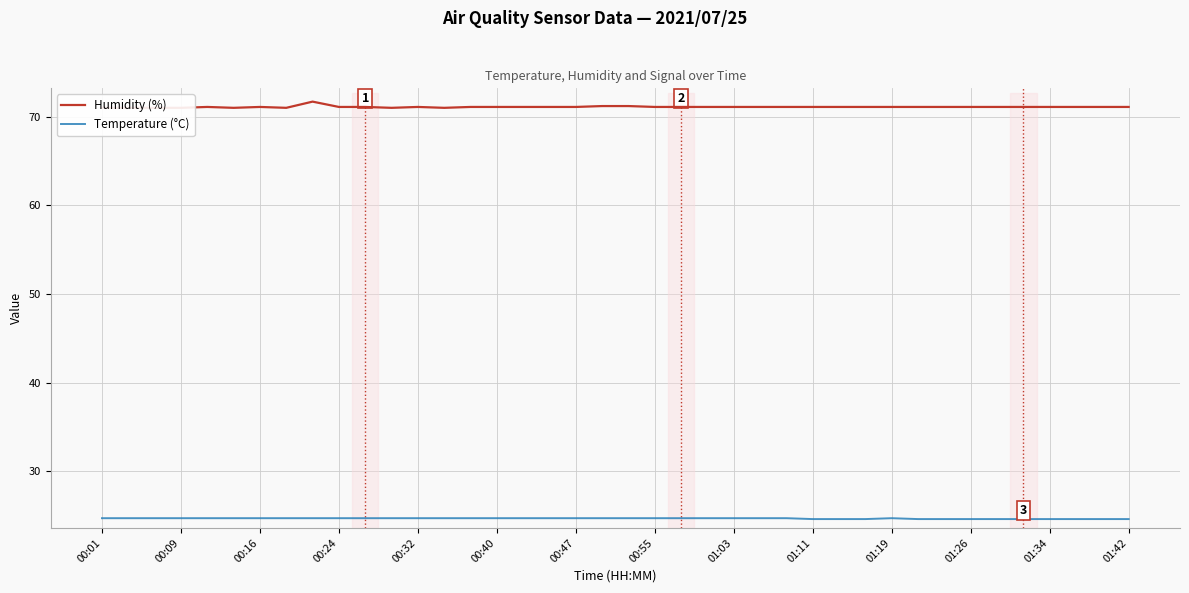

How many lines are shown in the chart?

2